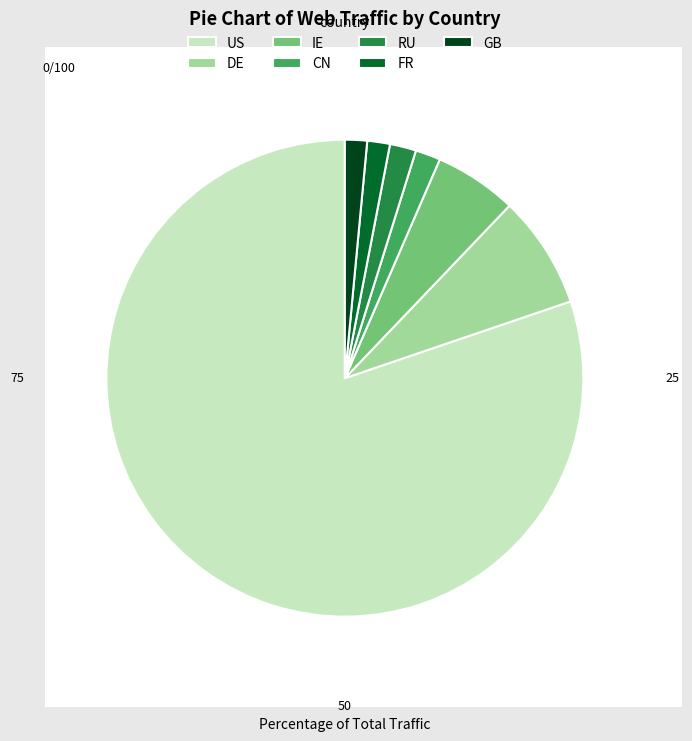

Does any single category account for the majority?

Yes